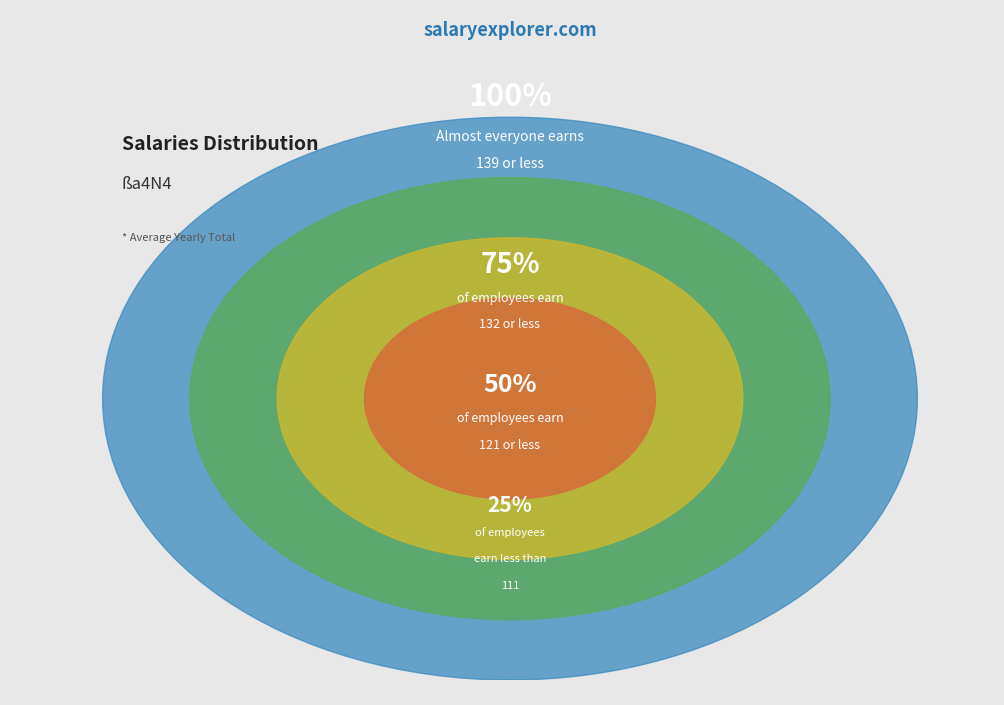

How many segments does this pie chart have?

4